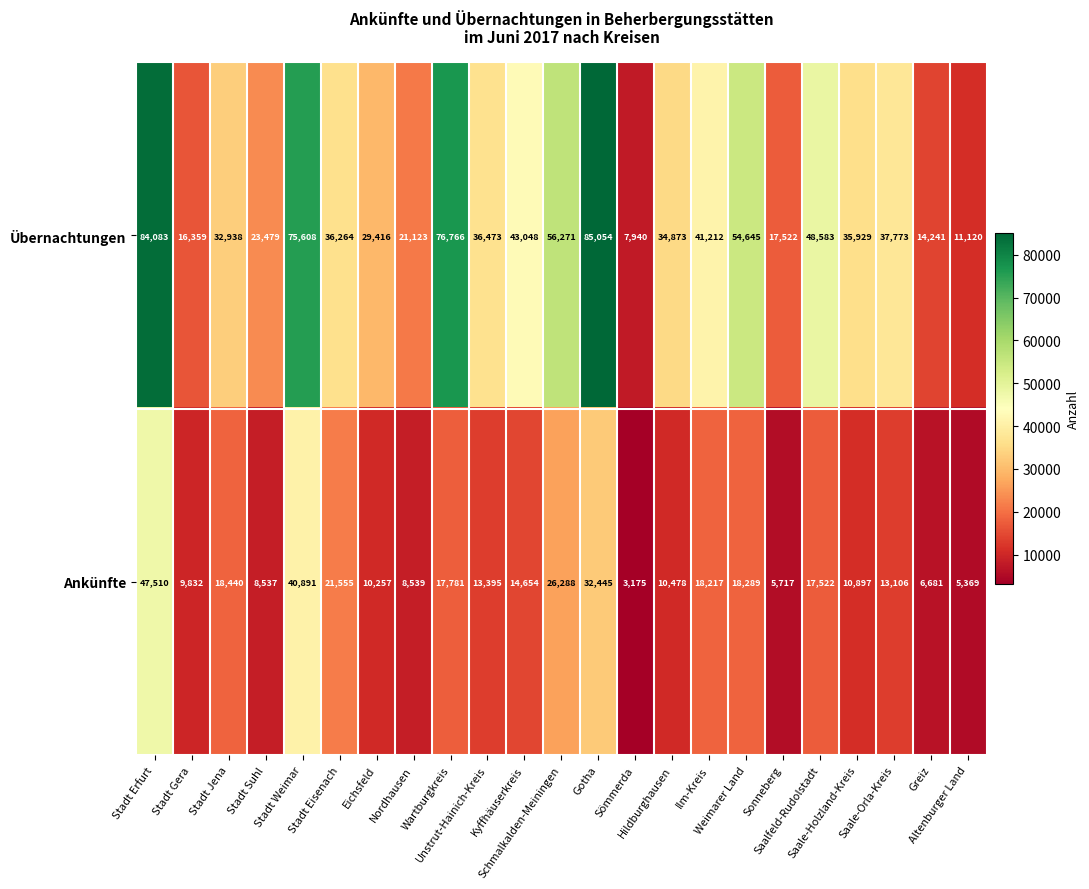

What is the sum of all Ankünfte values?

379575